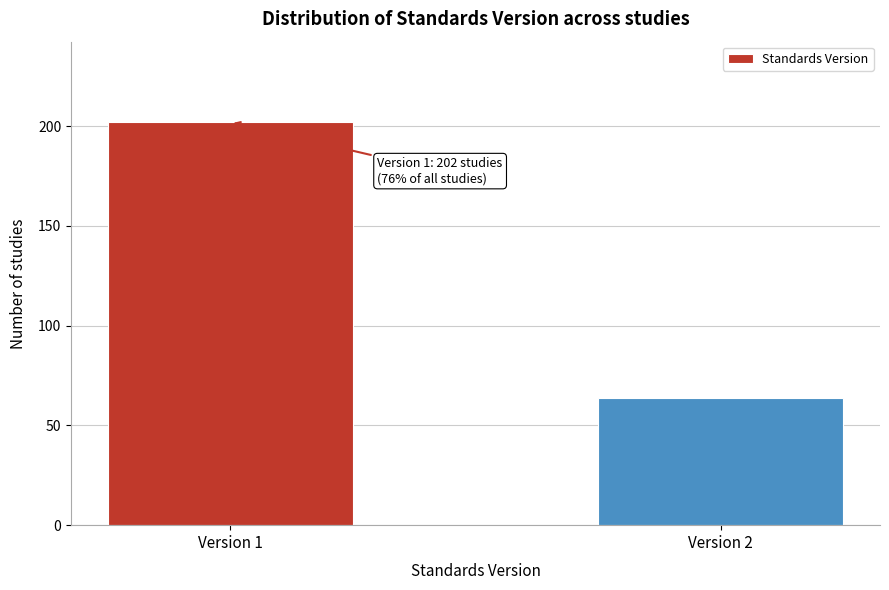

Reading left to right, extract all data points from this chart.

202	64